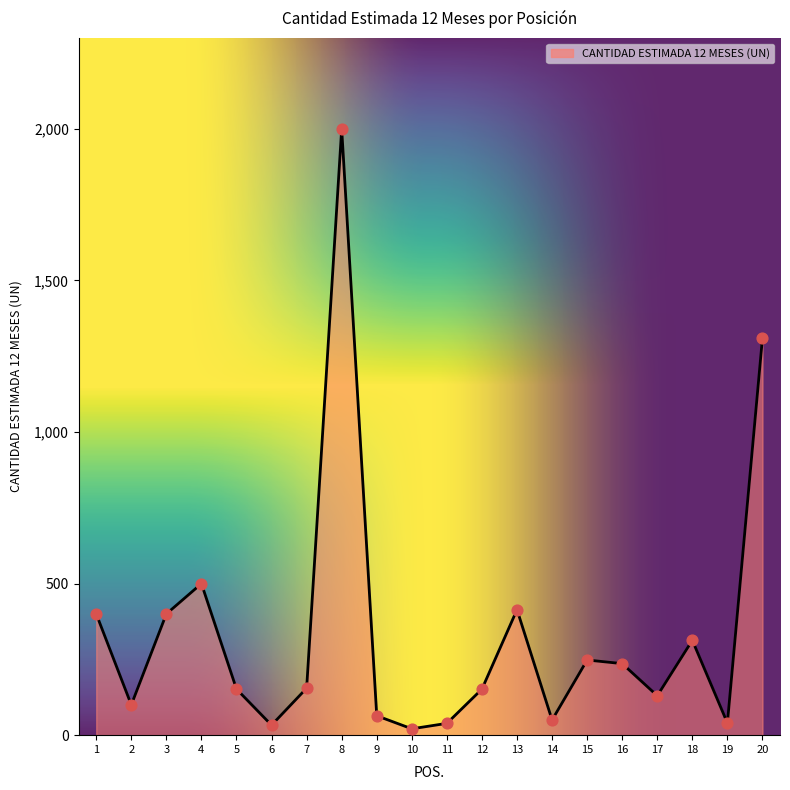

Between 10 and 5, which is larger?

5